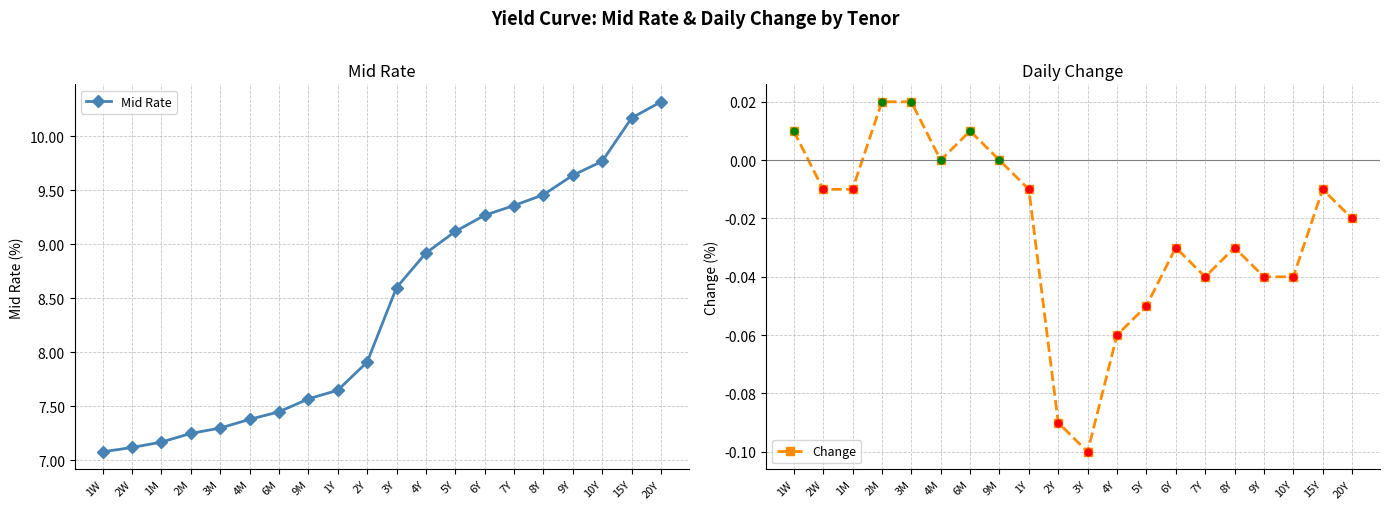

How many values in Change are above zero?

4